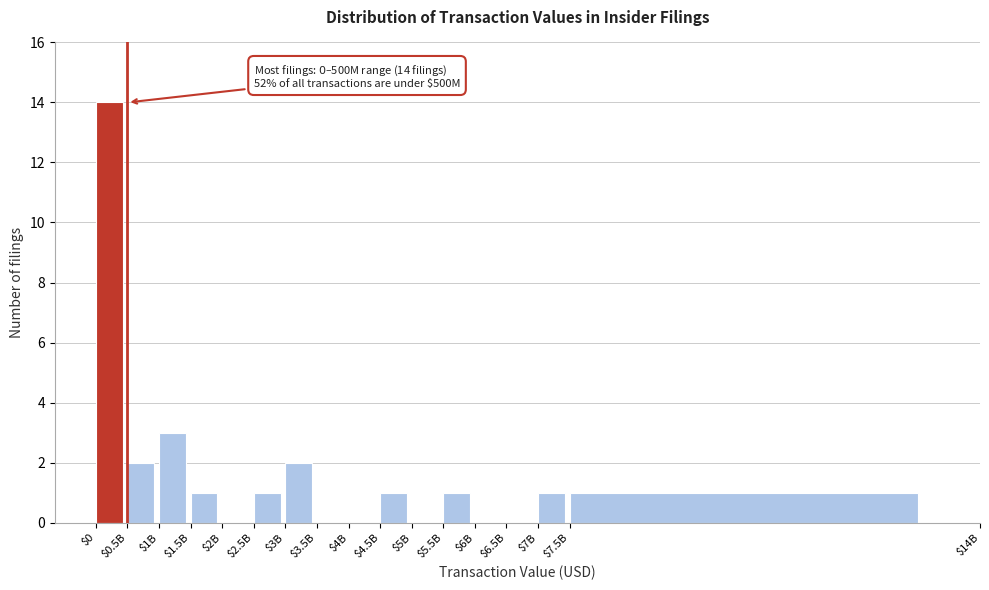

What is the sum of all values?

27